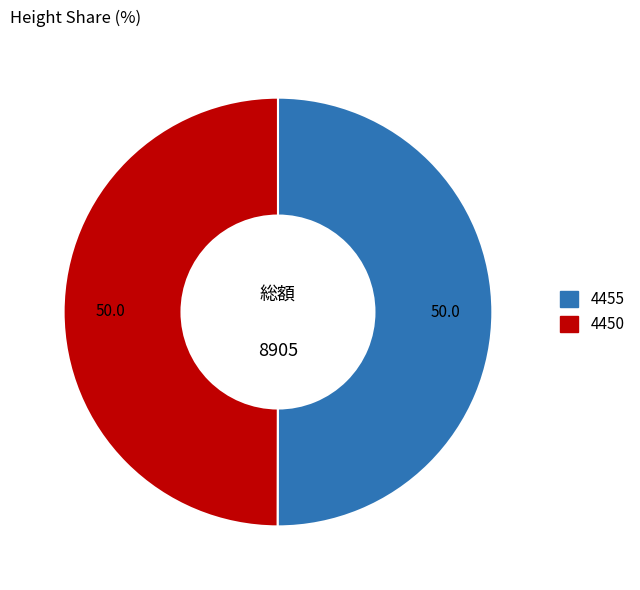

Approximately how many times larger is the value at 4455 compared to 4450?

1.0